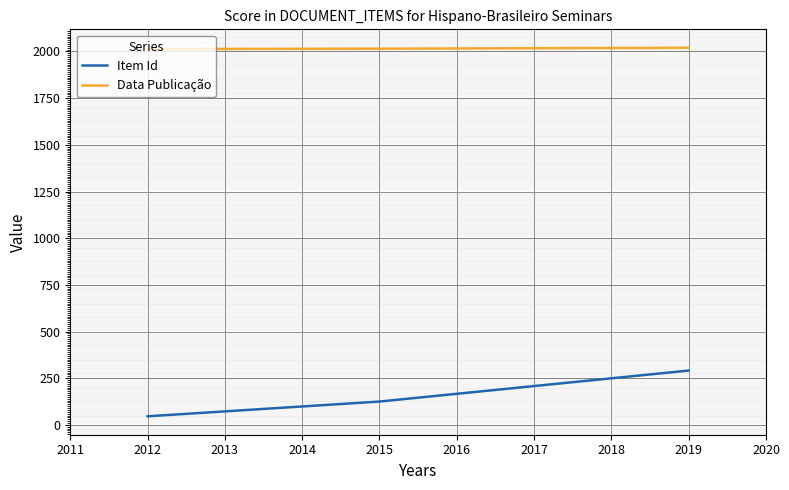

What value does the Data Publicação series have at 2015?

2015